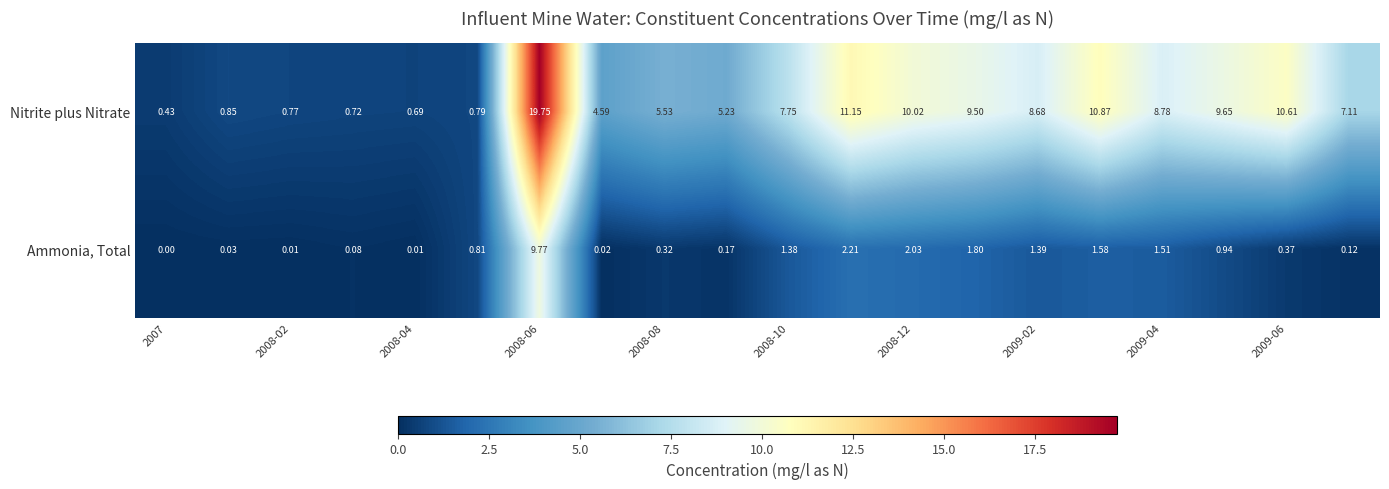

List the series in order of their peak value, lowest first.

Ammonia, Total, Nitrite plus Nitrate